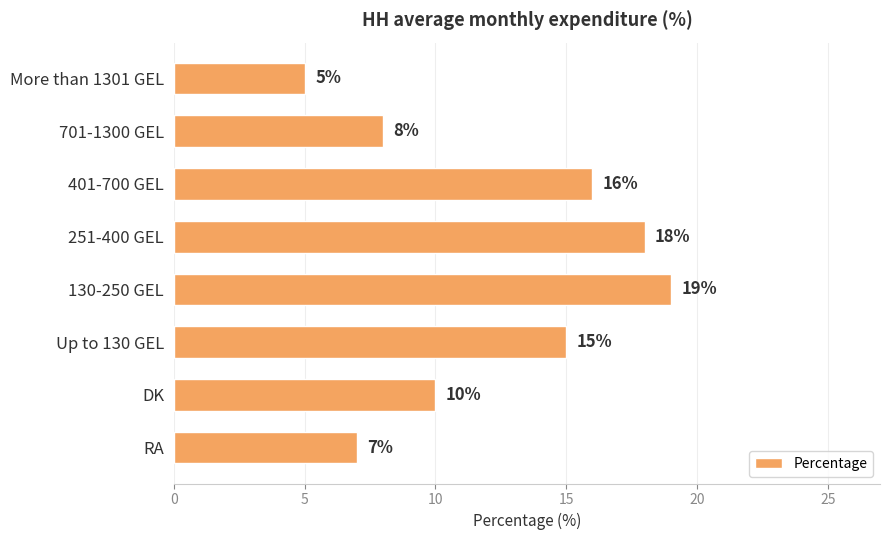

Is it true that the value at 130-250 GEL is 19?

True